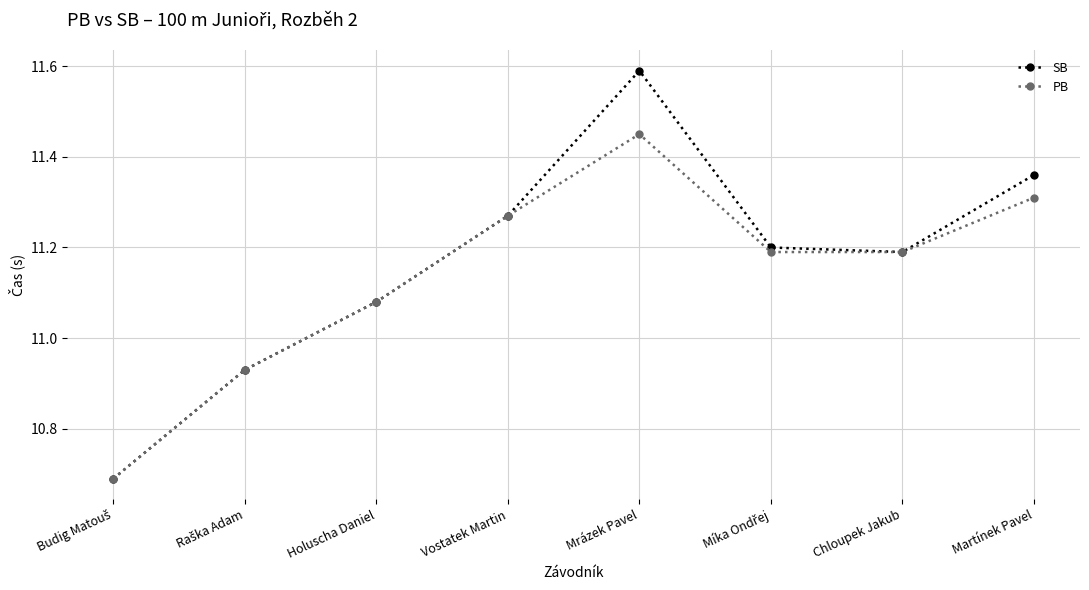

What is the label of the 5th point from the left?

Mrázek Pavel